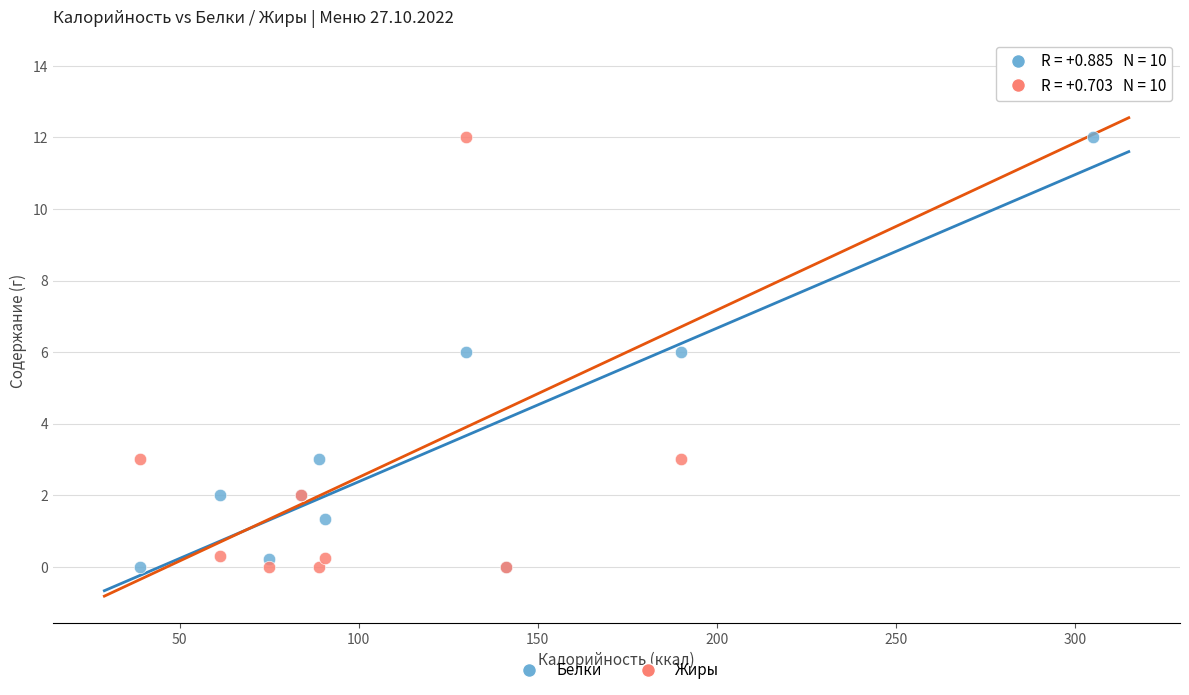

Which series reaches the maximum Y coordinate?

Жиры